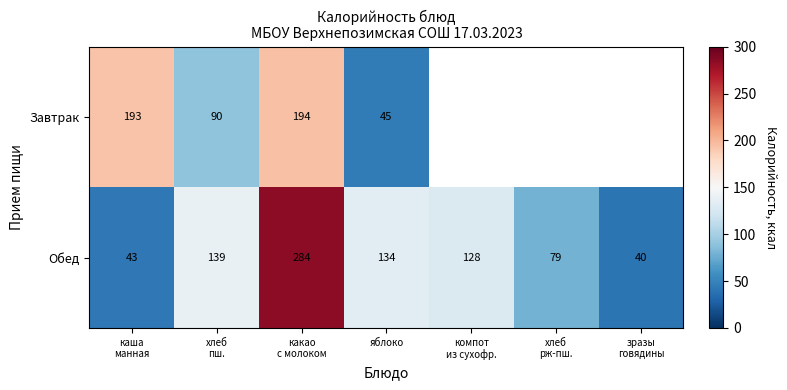

What is the maximum value for Обед?

284